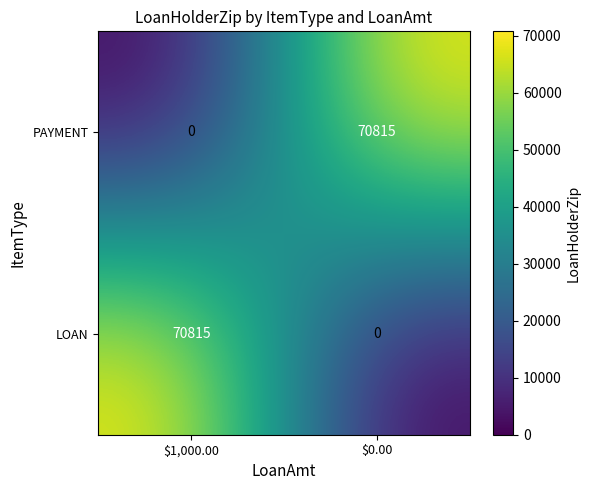

What is the difference between the highest and lowest values at $0.00?

70815